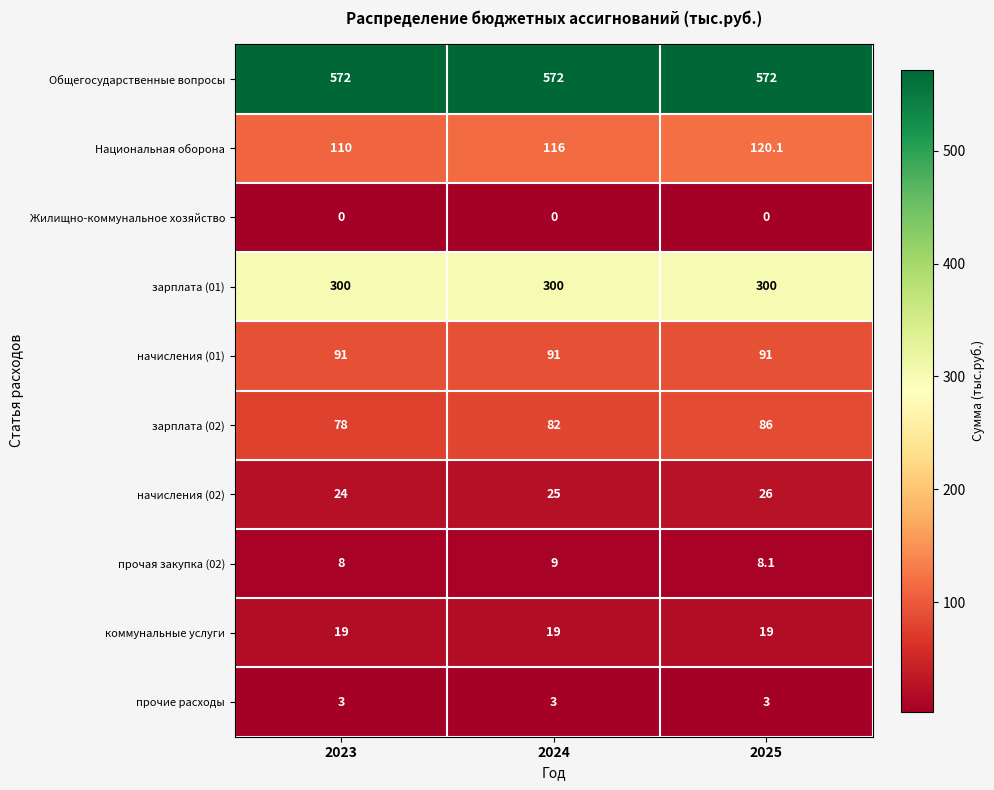

The value of Жилищно-коммунальное хозяйство at 2025 is 0.0. True or false?

True